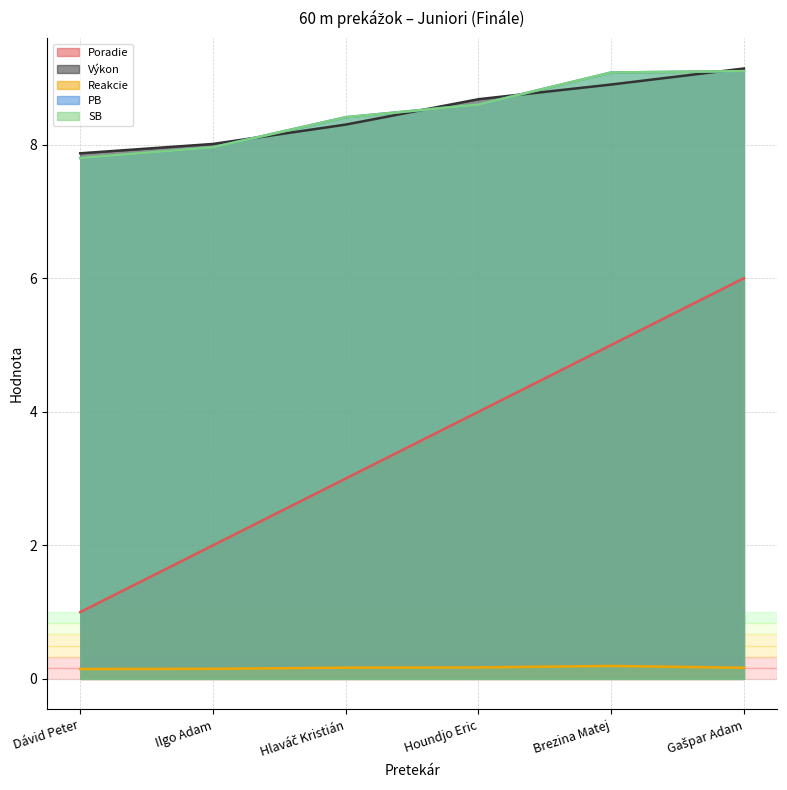

The value of Výkon at Dávid Peter is 3.5. True or false?

False